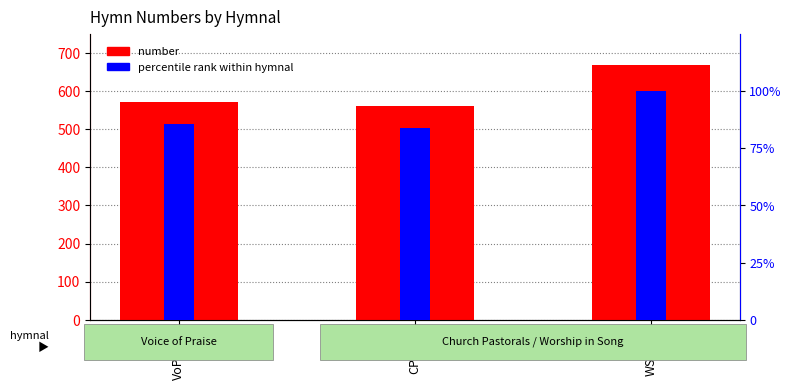

Reading left to right, list all the values displayed in this chart.

number: VoP1873=572.0	CP1864=560.0	WS1880=668.0
percentile rank within hymnal: VoP1873=85.6	CP1864=83.8	WS1880=100.0